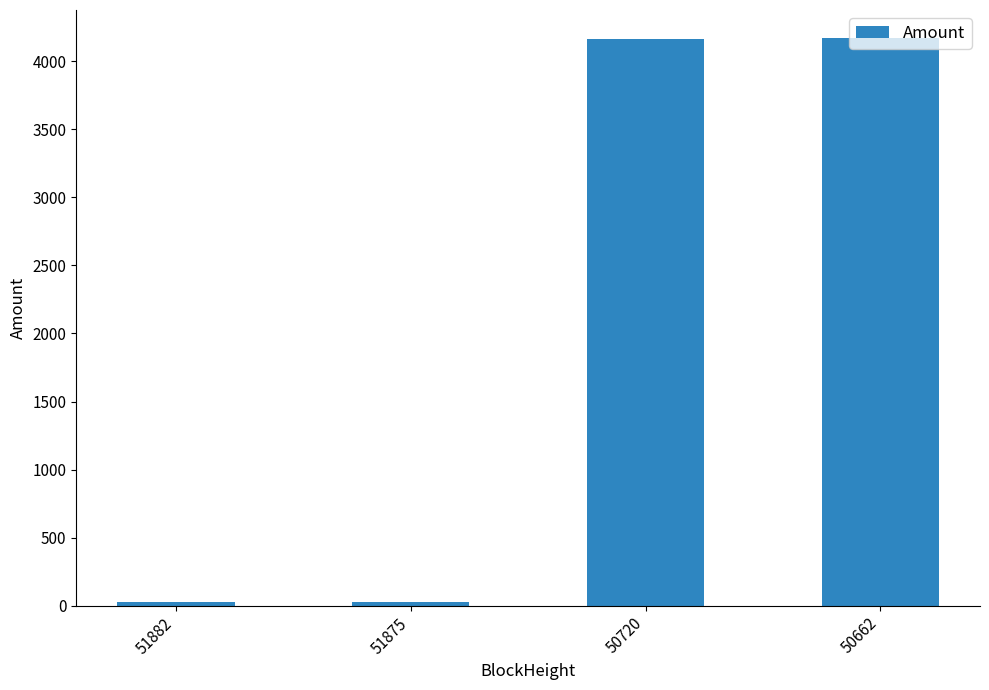

Is it true that the value at 50720 is 1812.3?

False